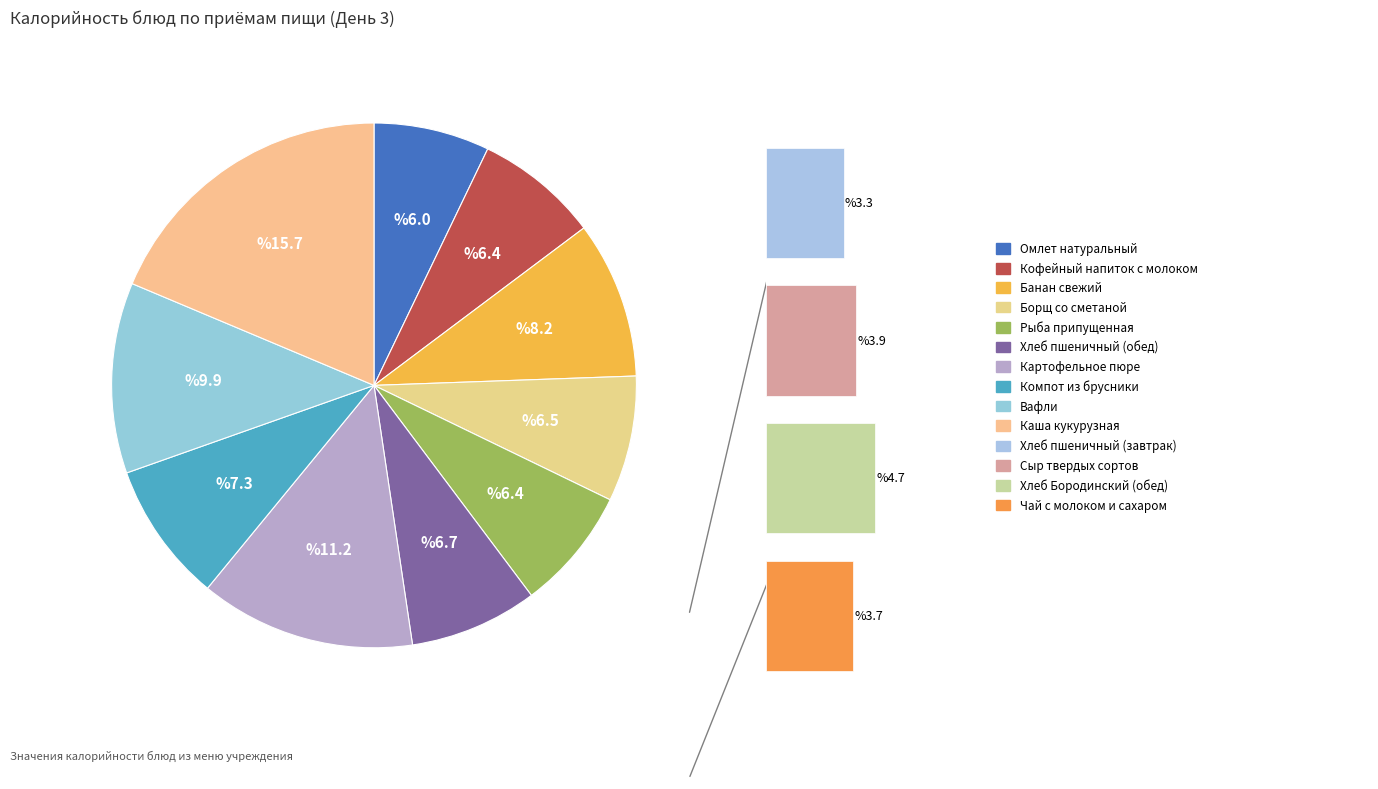

Is there any slice that represents more than half of the pie?

No